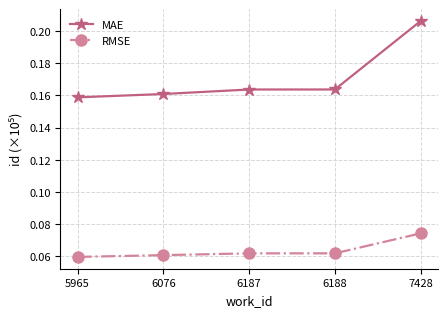

Rank the series at 7428 from lowest to highest value.

RMSE, MAE